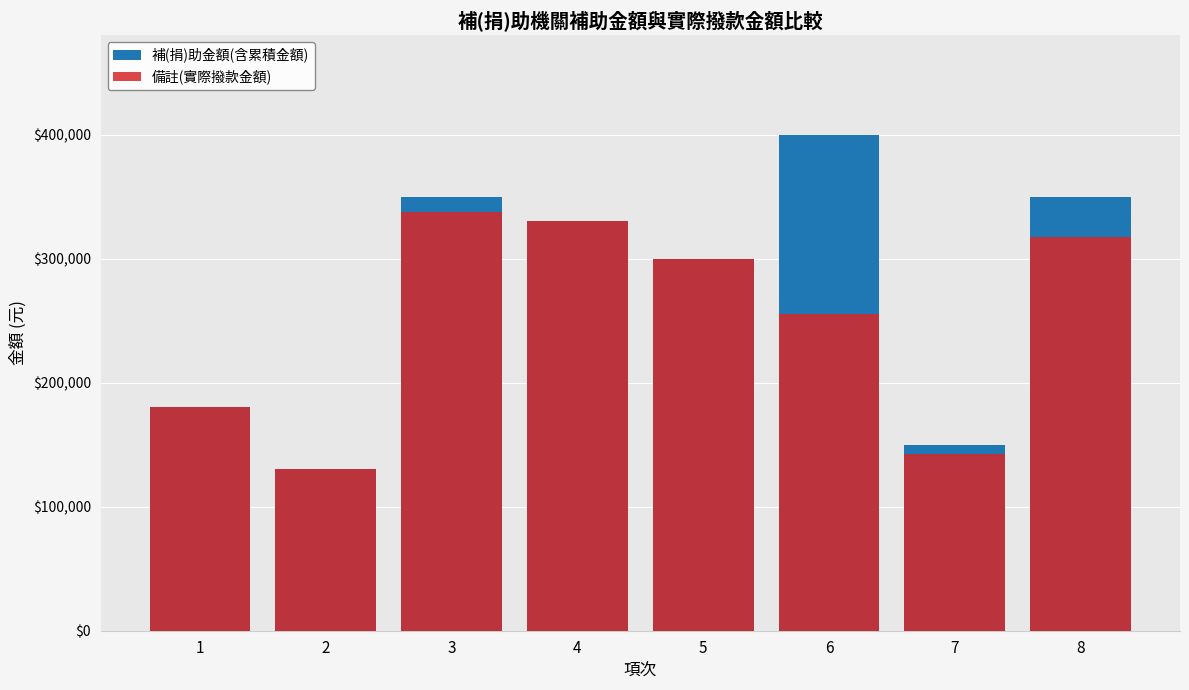

What are all the series names shown in the legend?

補(捐)助金額(含累積金額), 備註(實際撥款金額)